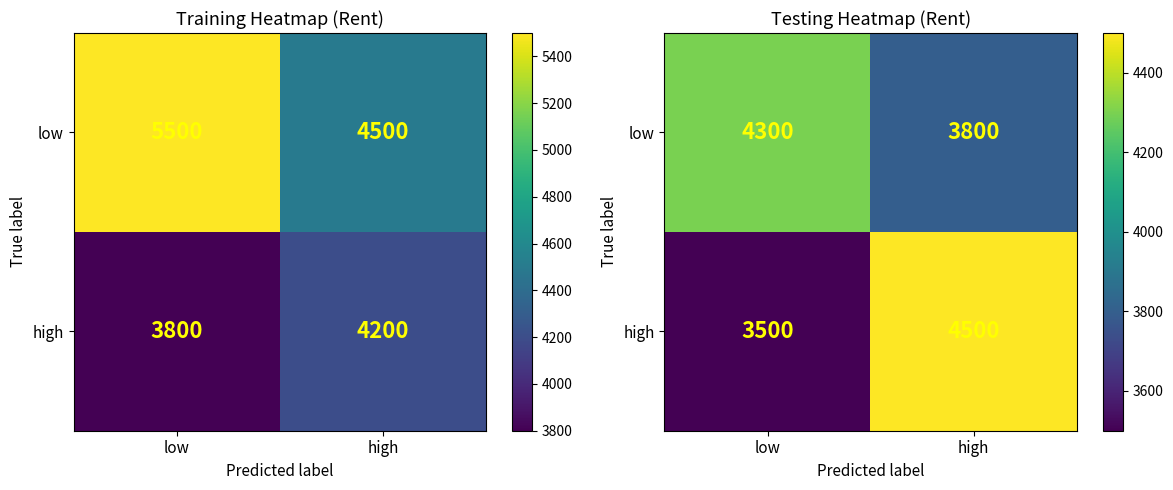

What is the total value across all series at high?

8300